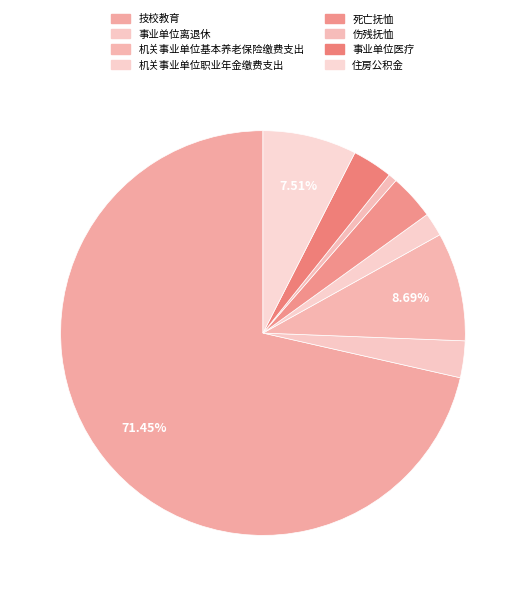

To the nearest percent, what is the average slice percentage?

12%